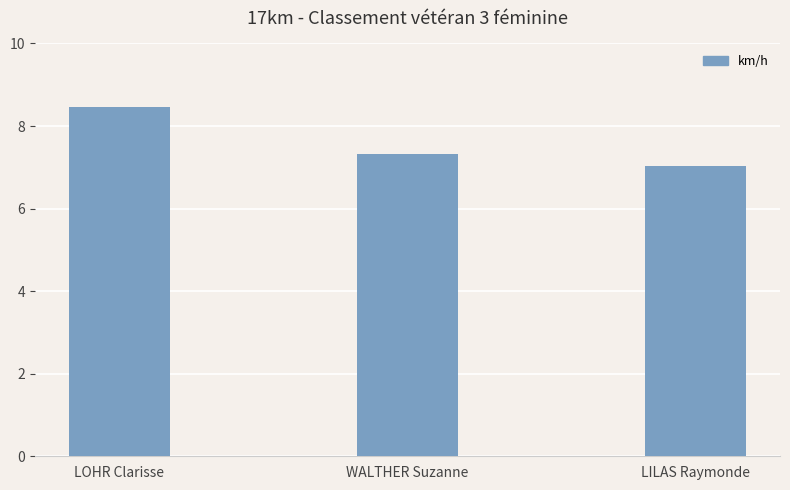

True or false: the data shows 7.3 at WALTHER Suzanne.

True